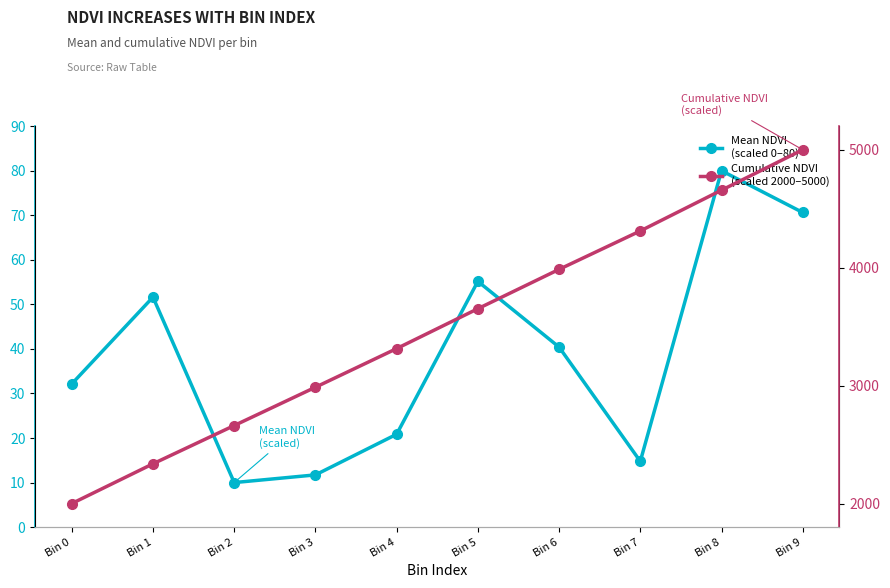

What is the value of the Cumulative NDVI
(scaled 2000–5000) point at the 5th from the left?

3313.9